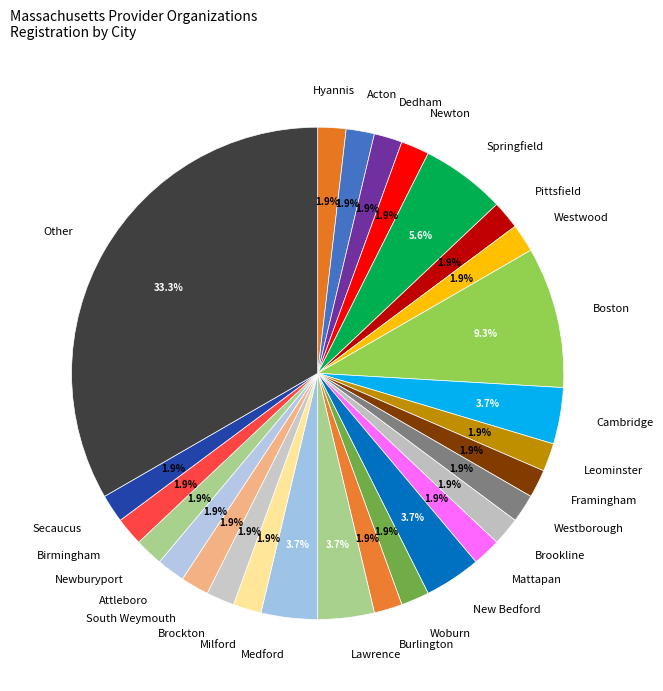

How many slices are in this pie chart?

27